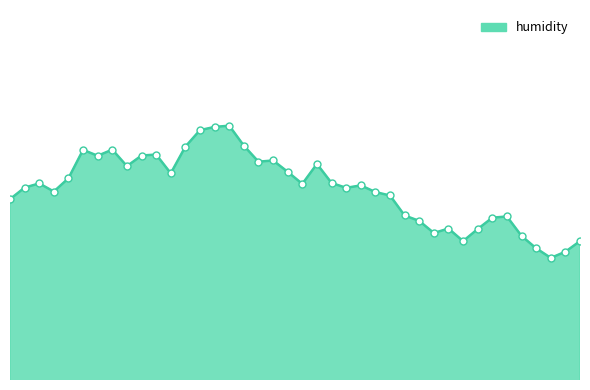

Does the chart have visible grid lines?

No